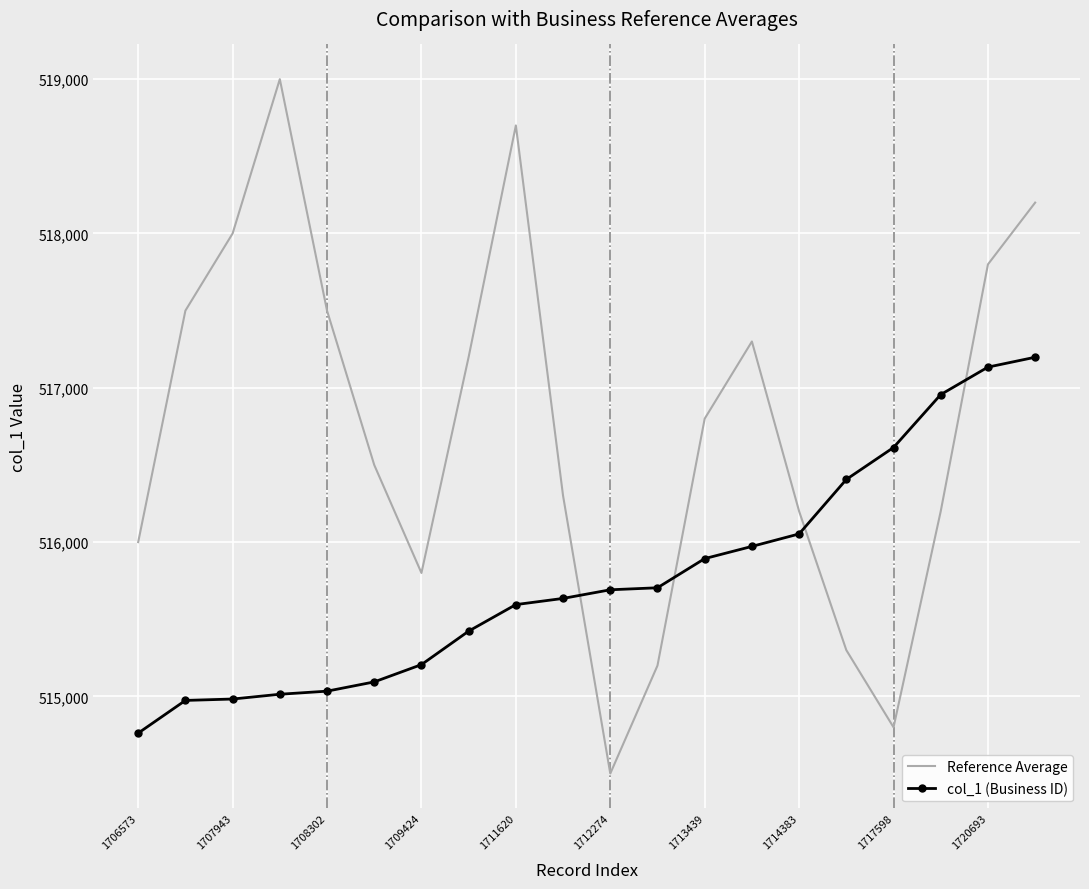

How many times do Reference Average and col_1 (Business ID) cross each other?

4